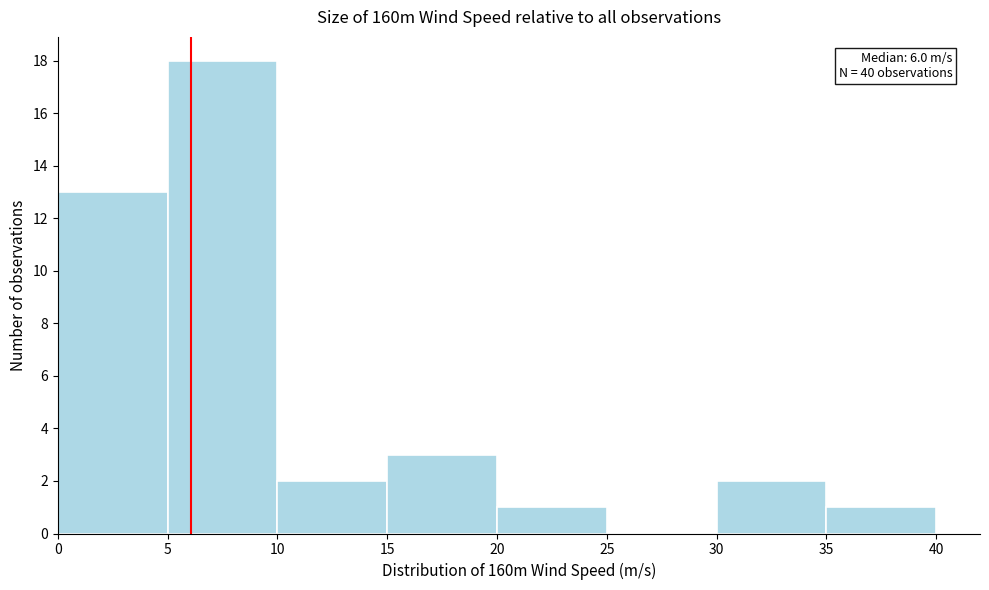

Which range on the x-axis has the tallest bar?

5 to 10